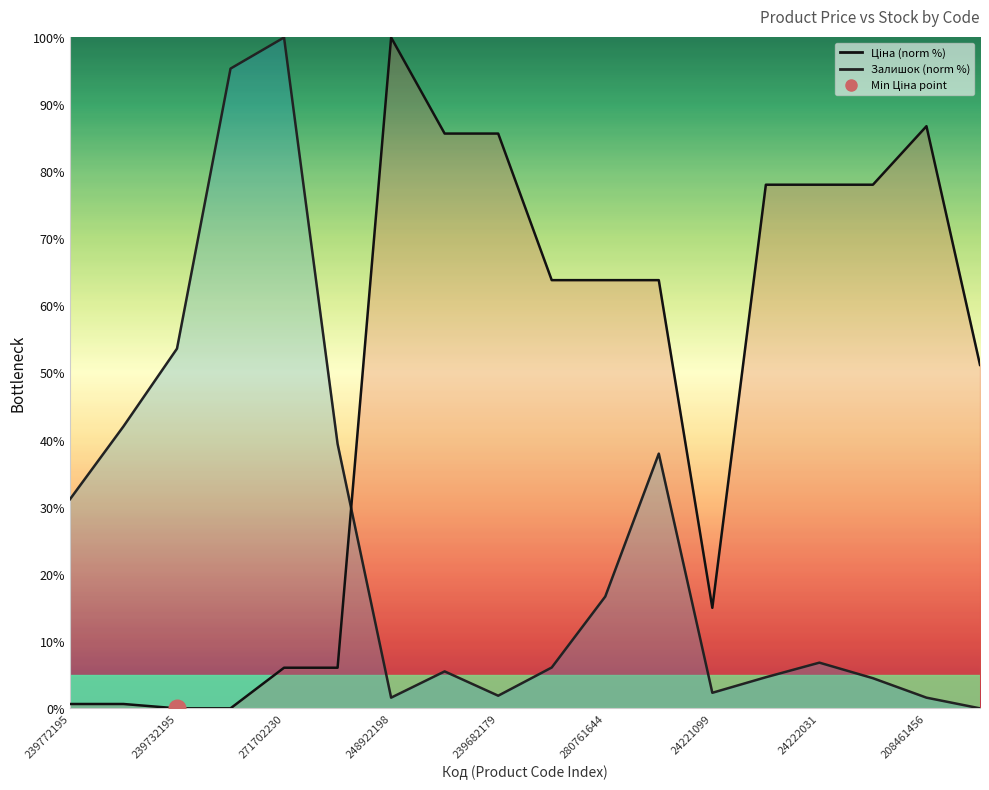

At which label does Залишок line first exceed 6?

239772195